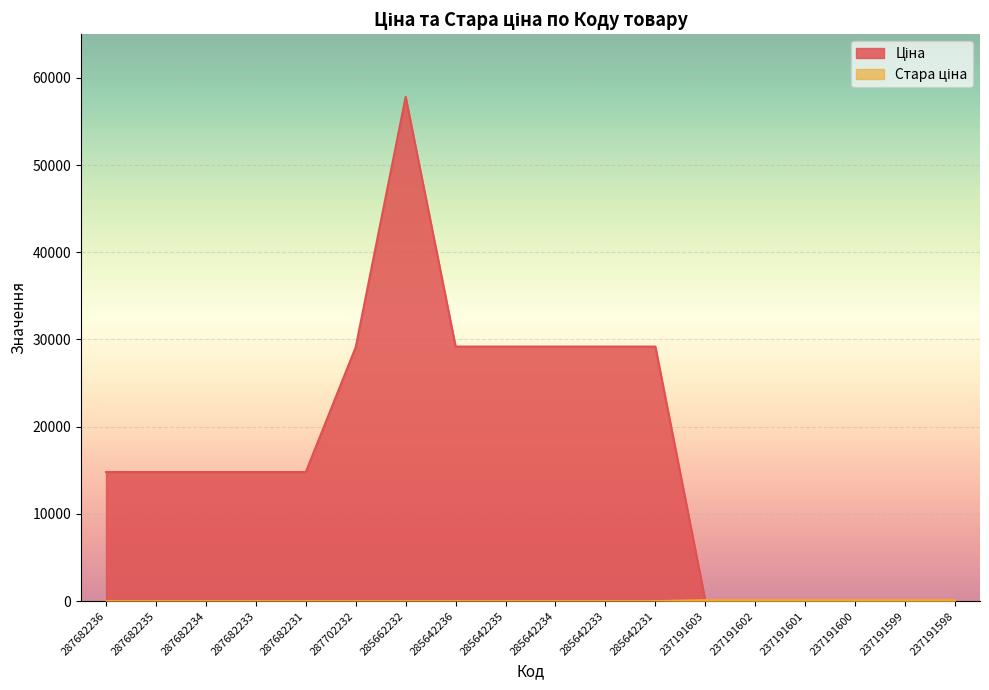

Which series has the largest total across all categories?

Ціна